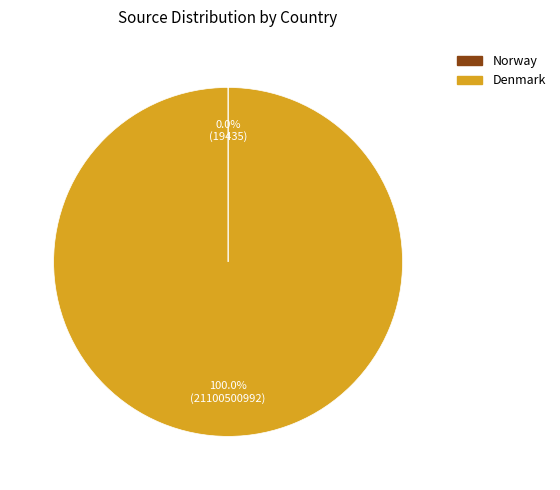

Which slice represents more than half of the pie?

Denmark